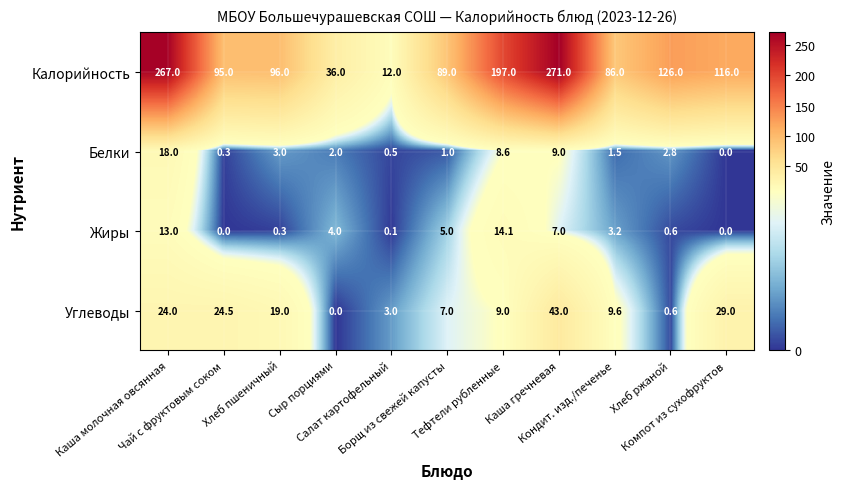

Which series has the largest range (max minus min)?

Калорийность